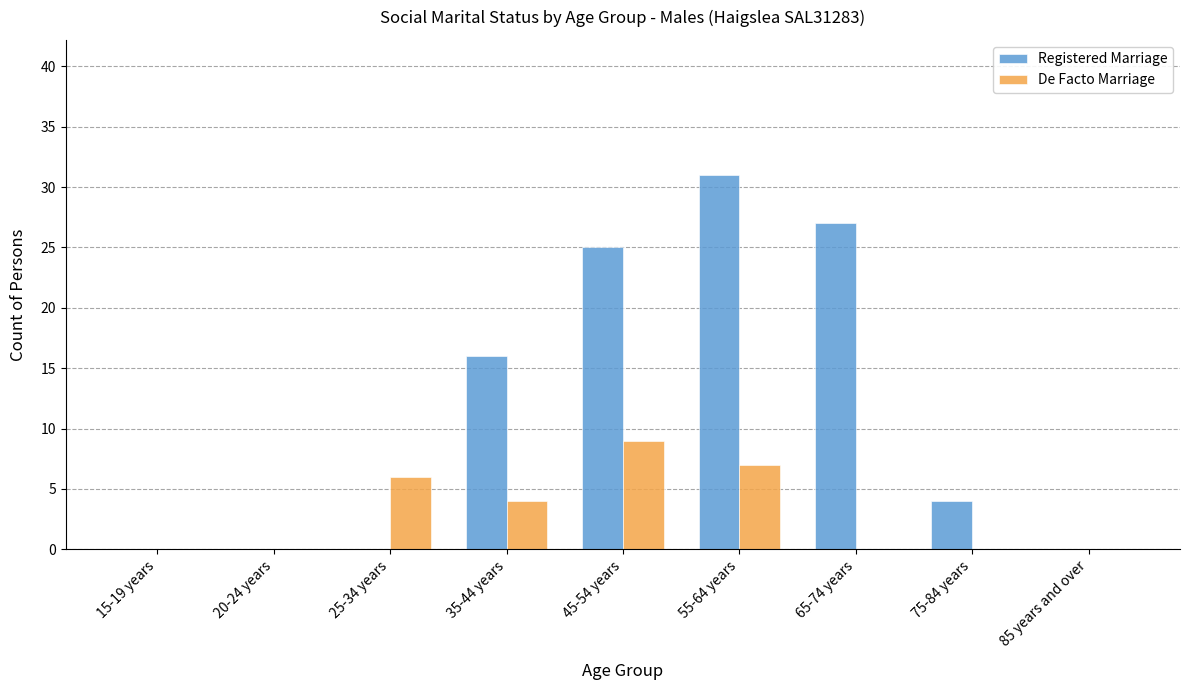

Where is Registered Marriage nearest to the value 15?

35-44 years